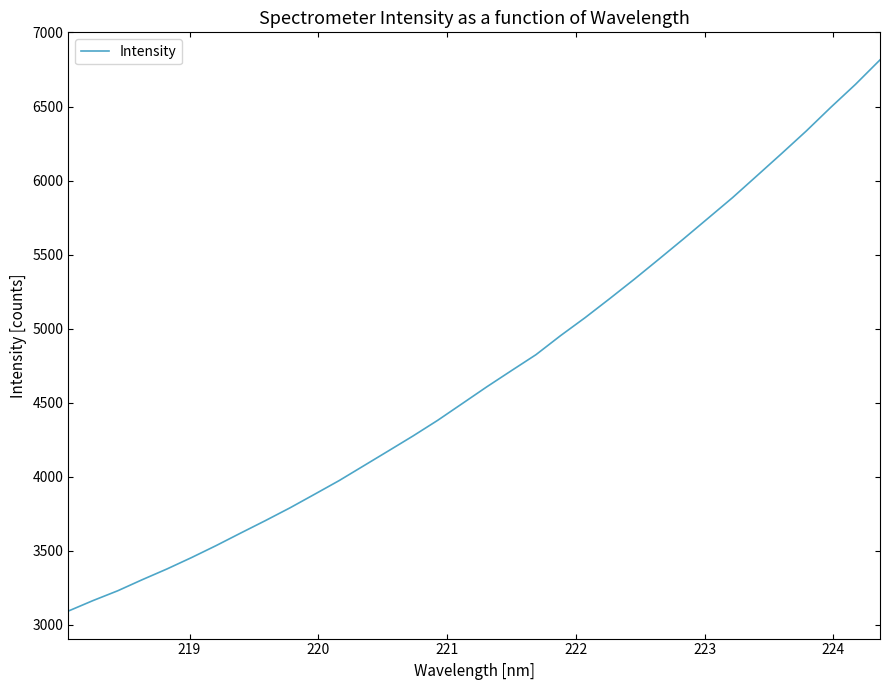

What is the difference between the maximum and minimum values?

3722.1